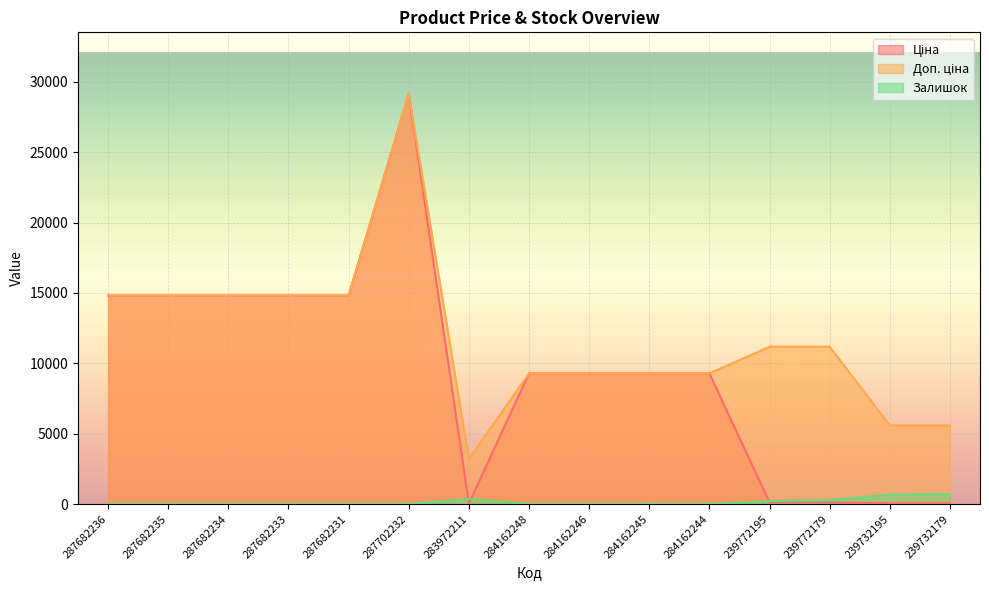

What is the maximum value shown in the chart?

29152.3